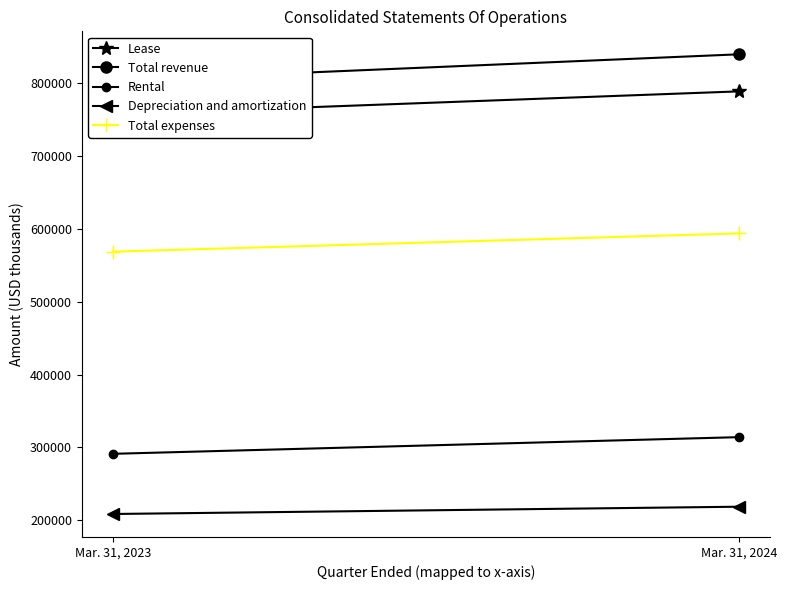

The value of Rental at Mar. 31, 2024 is 314157. True or false?

True